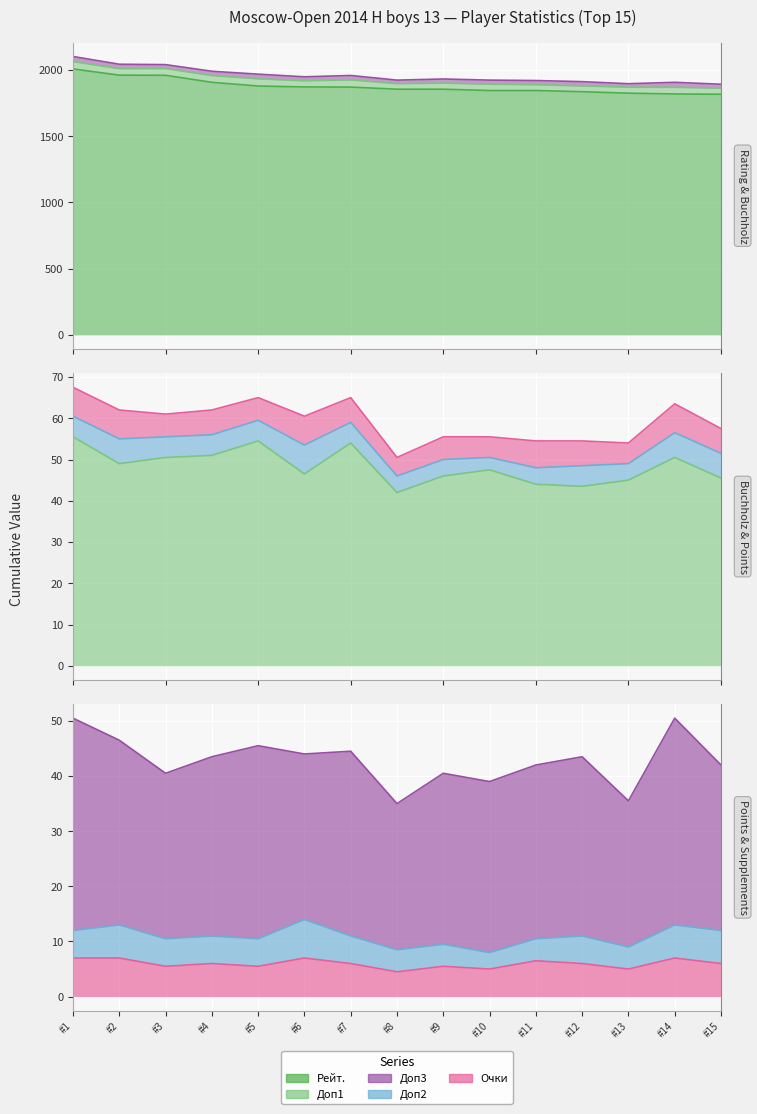

At which label does Доп1 reach its minimum?

8